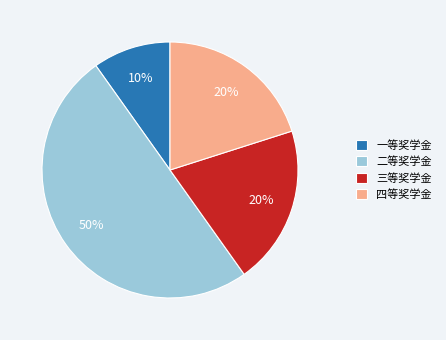

The 二等奖学金 slice represents 50% of the pie. True or false?

True